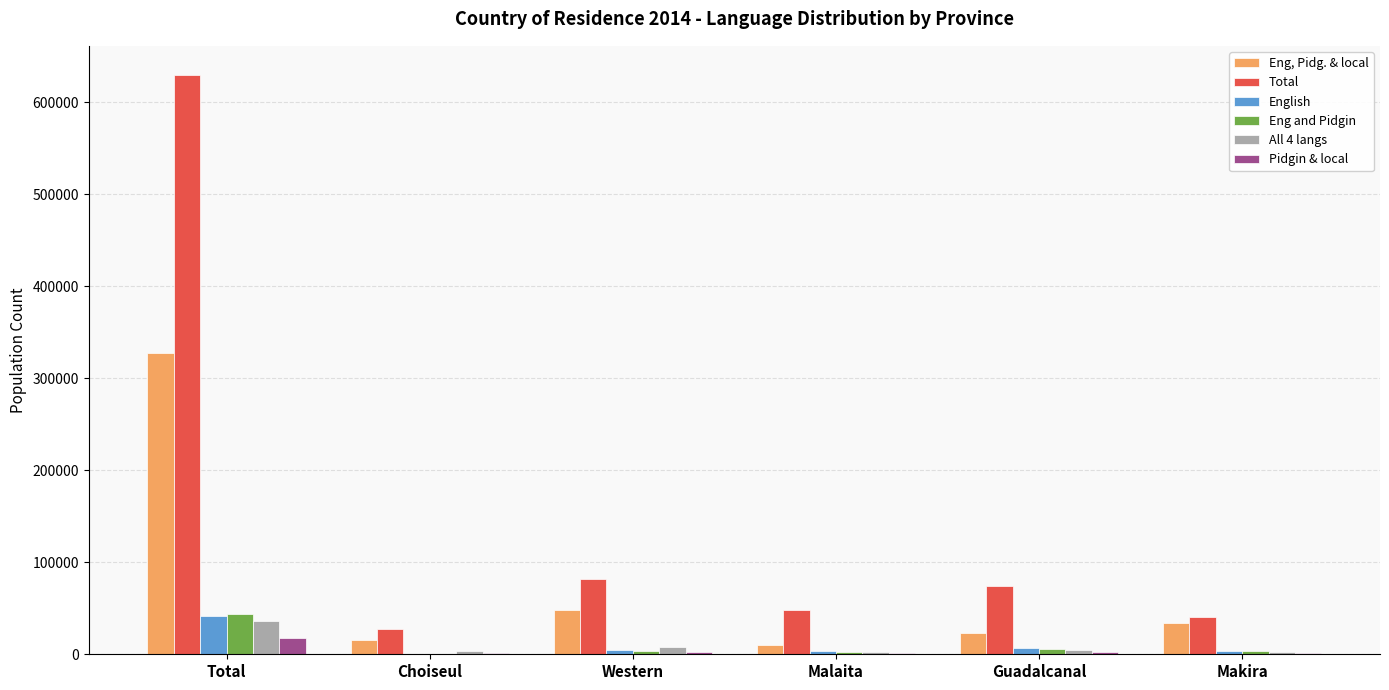

What is the sum of all English values?

60608